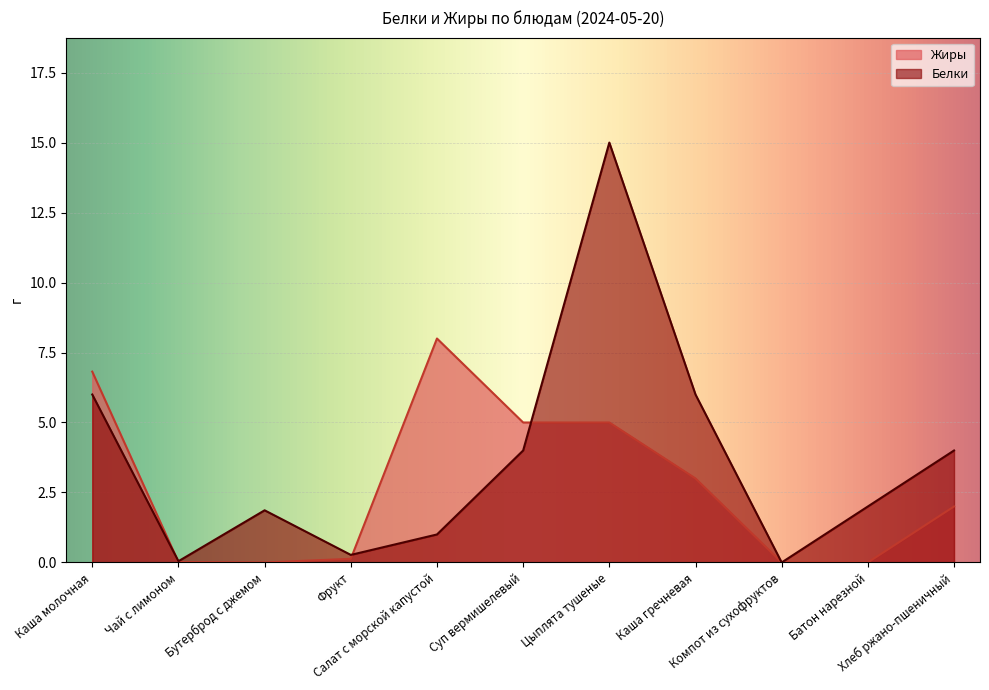

How many values in the Жиры series exceed 2?

5